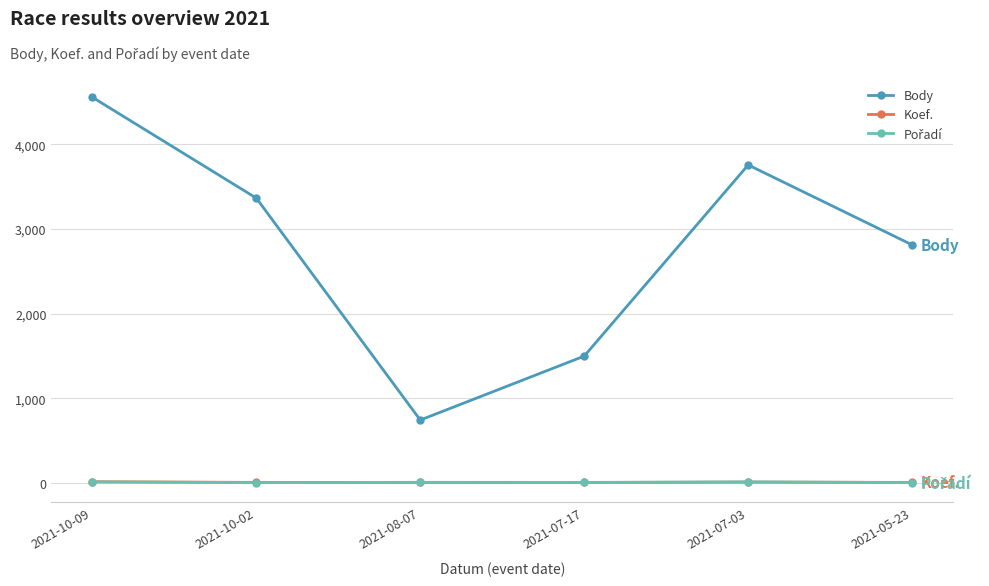

In Body, how many points are higher than both neighbors (excluding endpoints)?

1